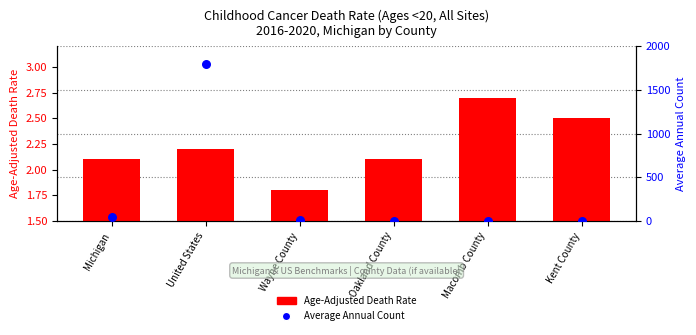

Is the value of Age-Adjusted Death Rate at Oakland County greater than the value of Average Annual Count at Wayne County?

No